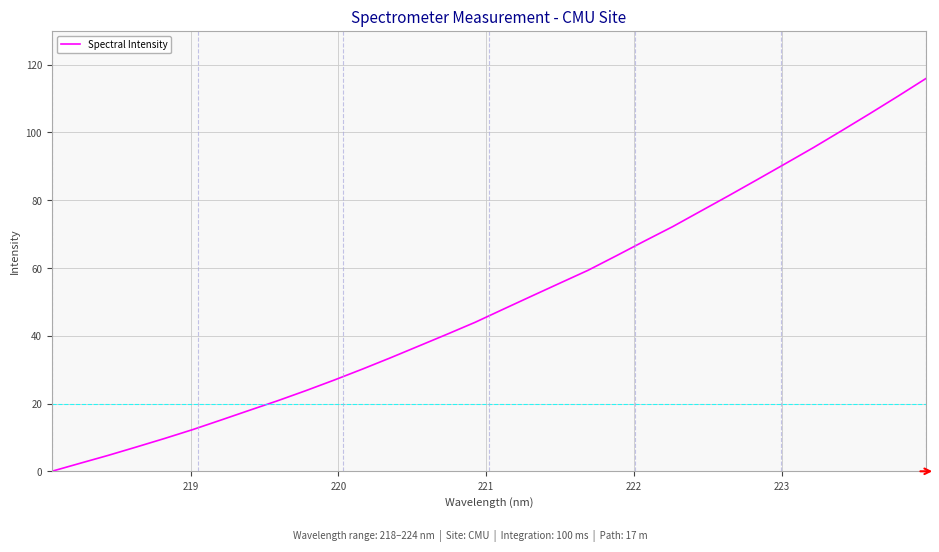

Reading left to right, what are all the values shown in this chart?

0.0	2.4	4.7	7.2	9.7	12.3	15.2	18.0	20.8	23.8	26.9	30.2	33.5	37.0	40.4	44.0	47.9	51.7	55.5	59.3	63.6	67.9	72.2	76.8	81.4	86.1	90.8	95.6	100.5	105.6	110.7	116.0